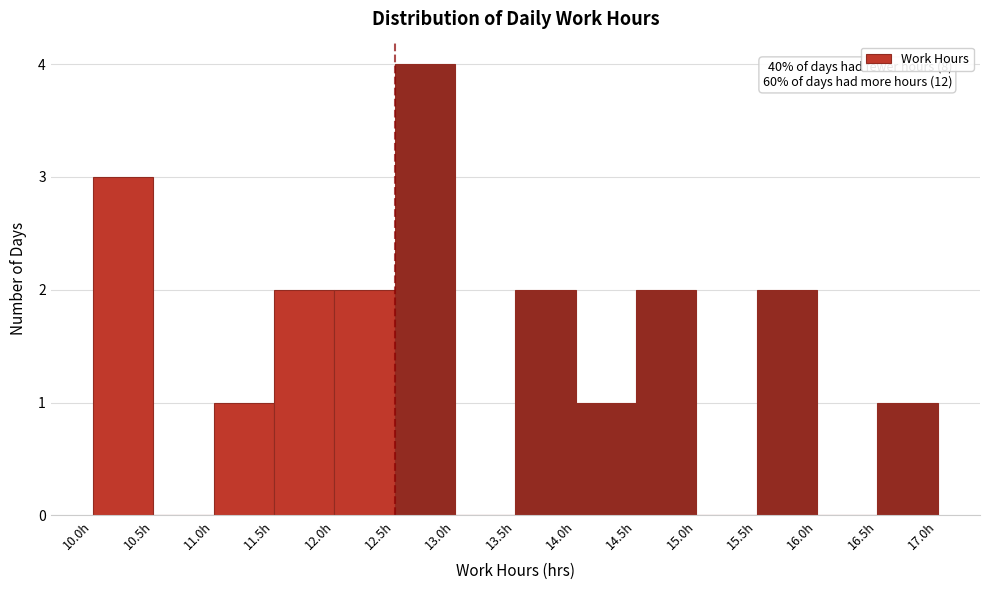

Which range on the x-axis has the tallest bar?

12.5 to 13.0